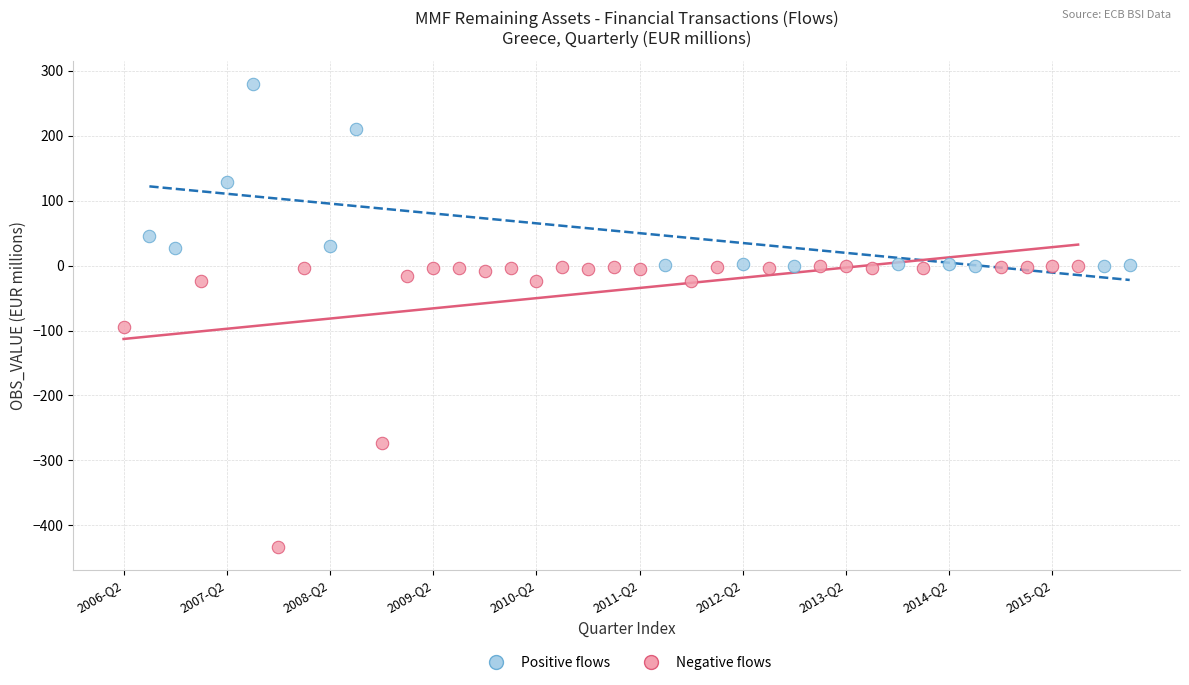

Which series has the largest Y range (max minus min)?

Negative flows